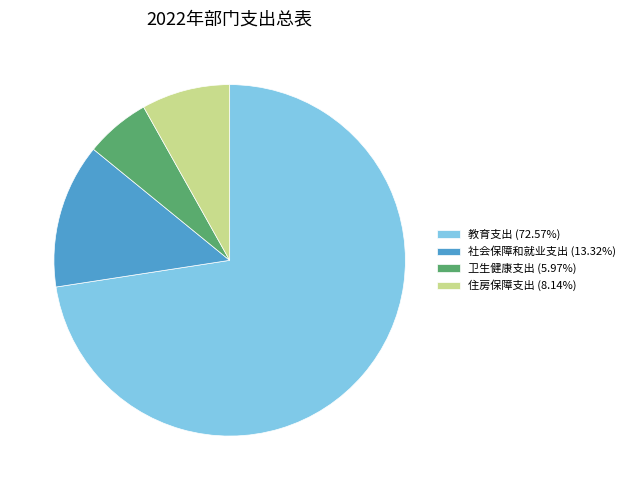

Approximately how many times larger is the value at 社会保障和就业支出 (13.32%) compared to 住房保障支出 (8.14%)?

1.6